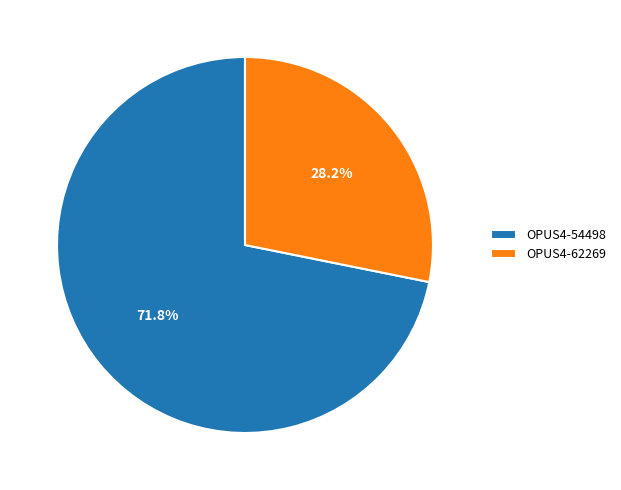

What percentage is the OPUS4-54498 slice, to the nearest percent?

72%